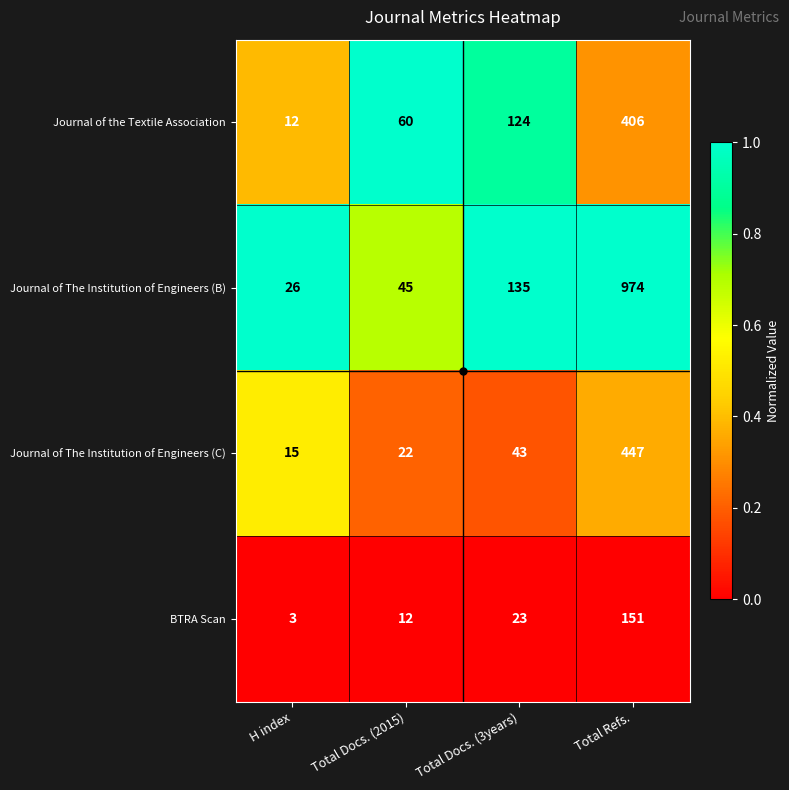

At which category does the chart reach its minimum across all series?

H index